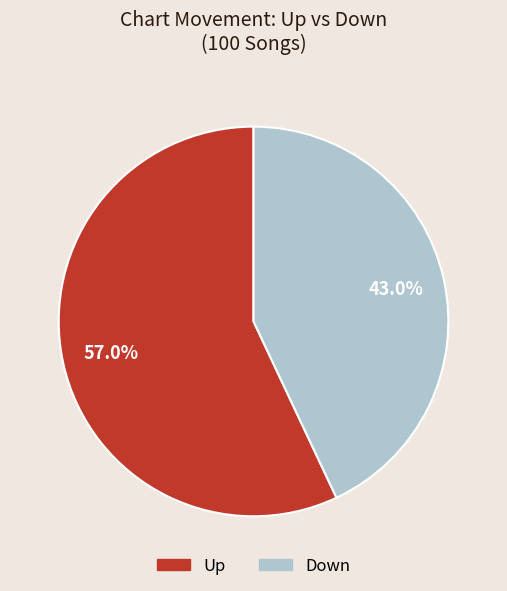

Between Up and Down, which is larger?

Up